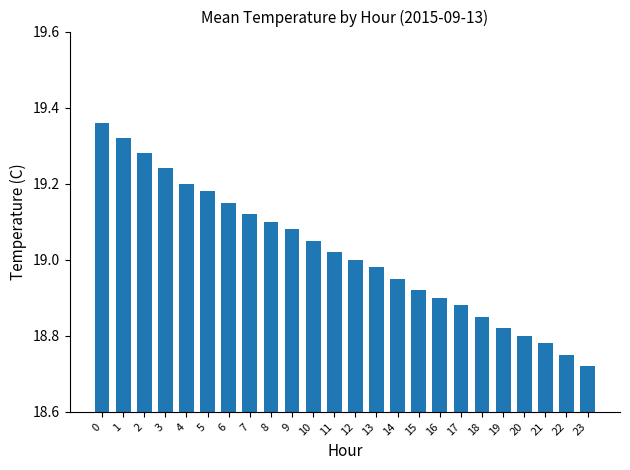

The value at 14 is 18.9. True or false?

True